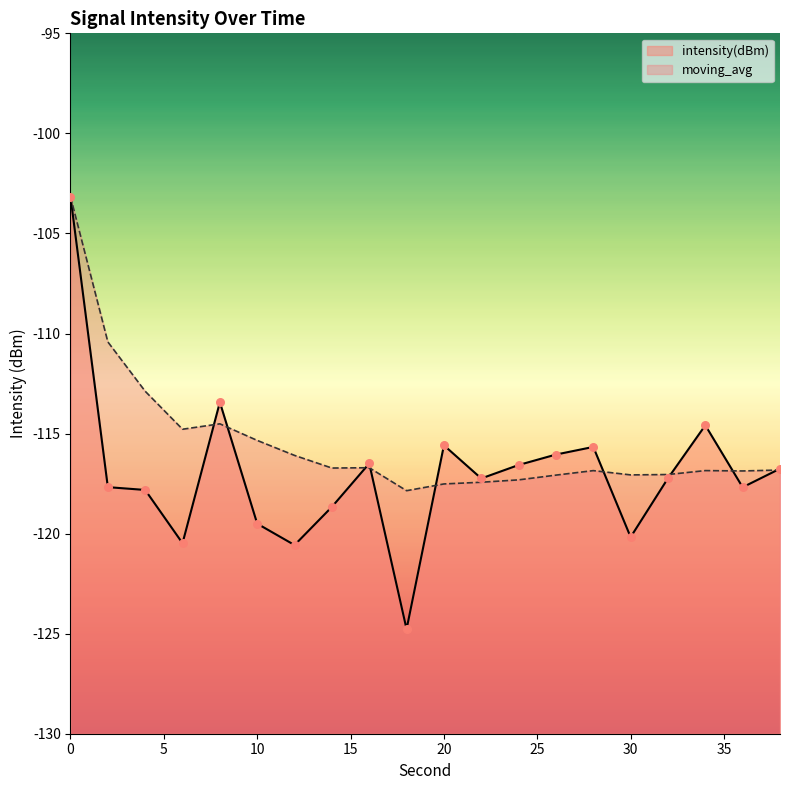

Is the value of moving_avg at 18 greater than the value of intensity(dBm) at 38?

No